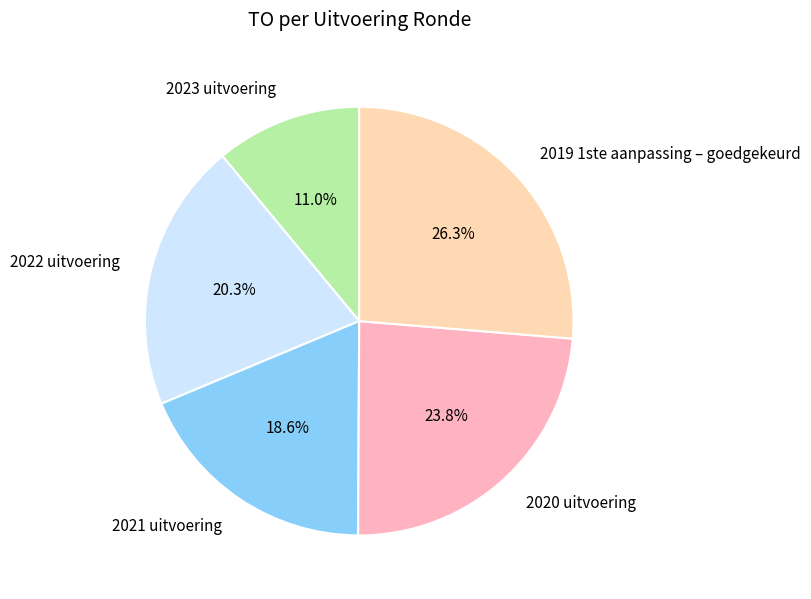

Is there any slice that represents more than half of the pie?

No